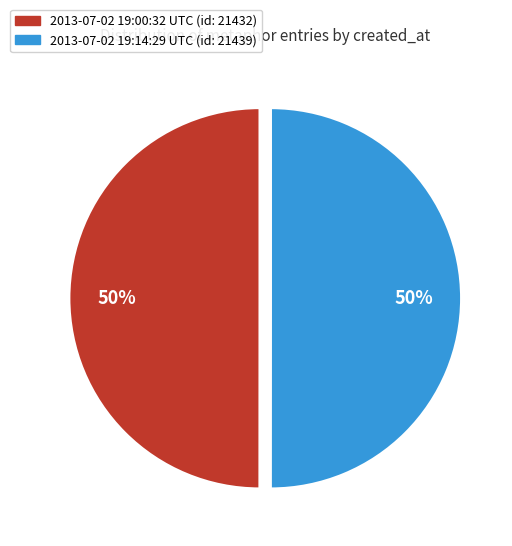

To the nearest percent, what is the average slice percentage?

50%